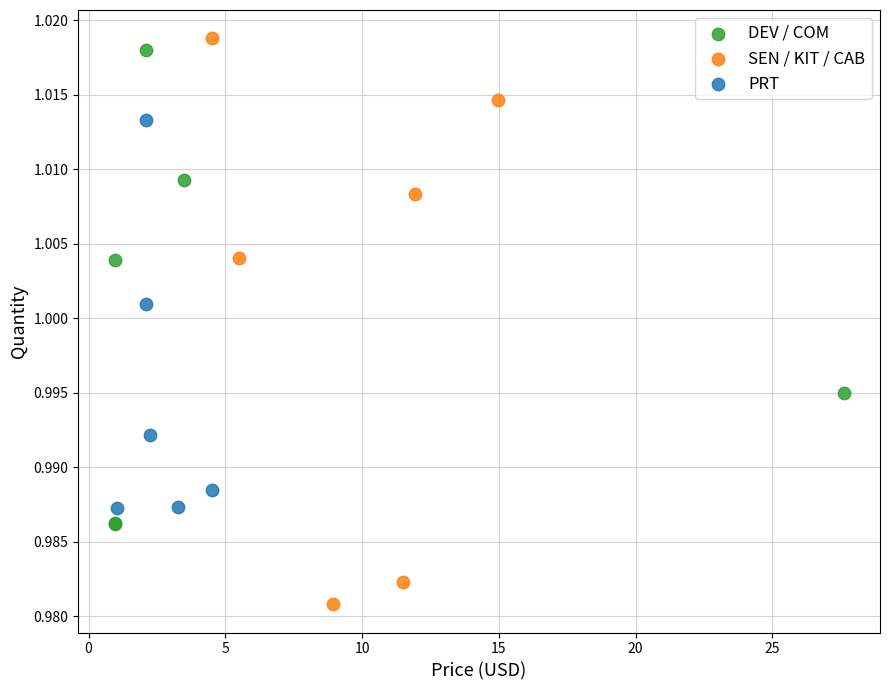

Which series contains the lowest Y value?

SEN / KIT / CAB